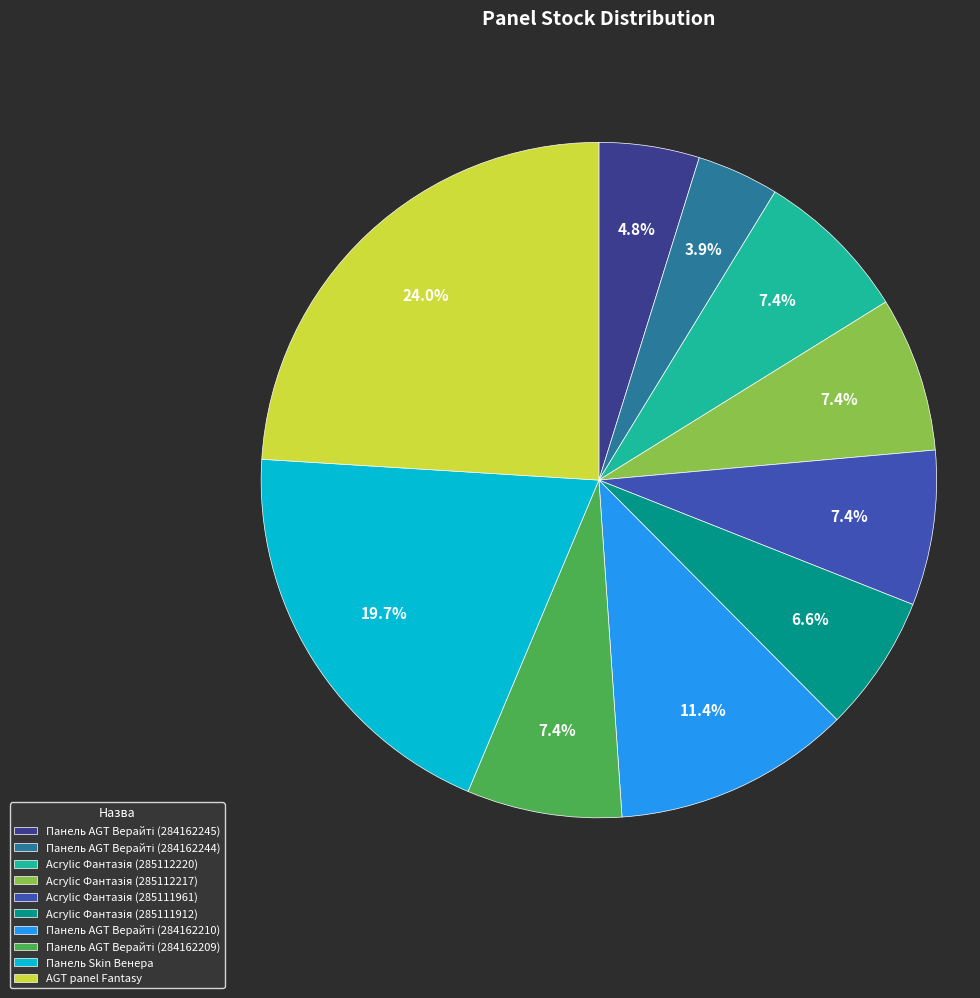

What is the largest slice in the pie chart?

AGT panel Fantasy